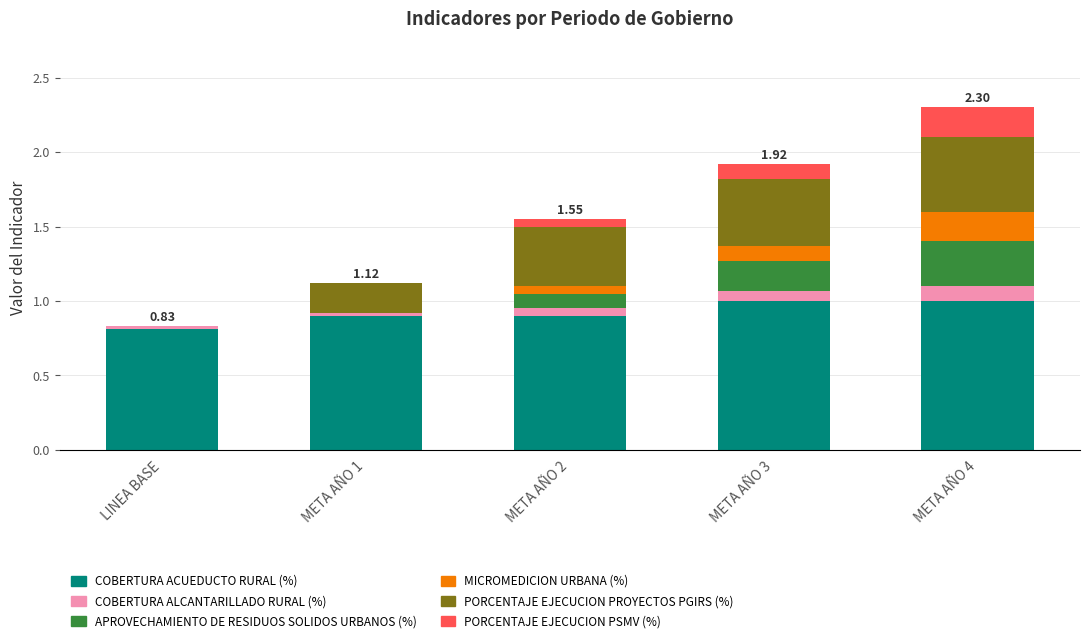

At which category is the sum across all series the highest?

META AÑO 4